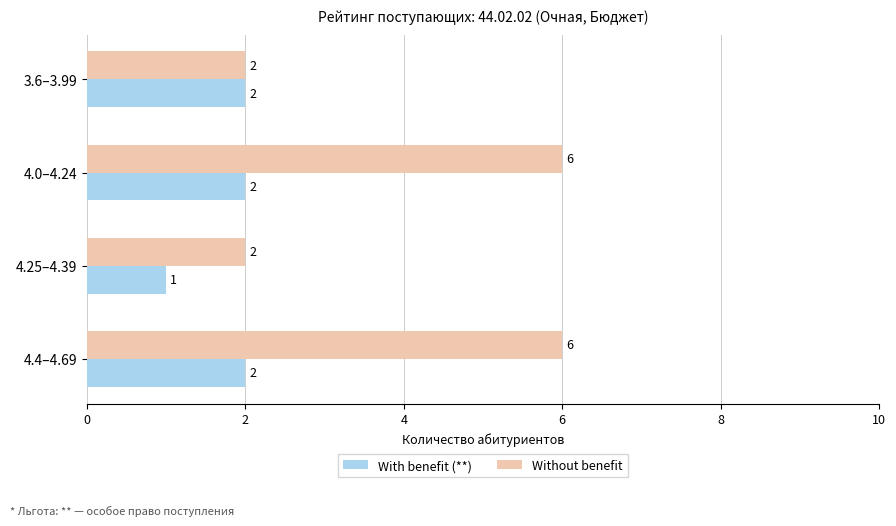

What is the difference between the second highest and minimum values in the Without benefit series?

4